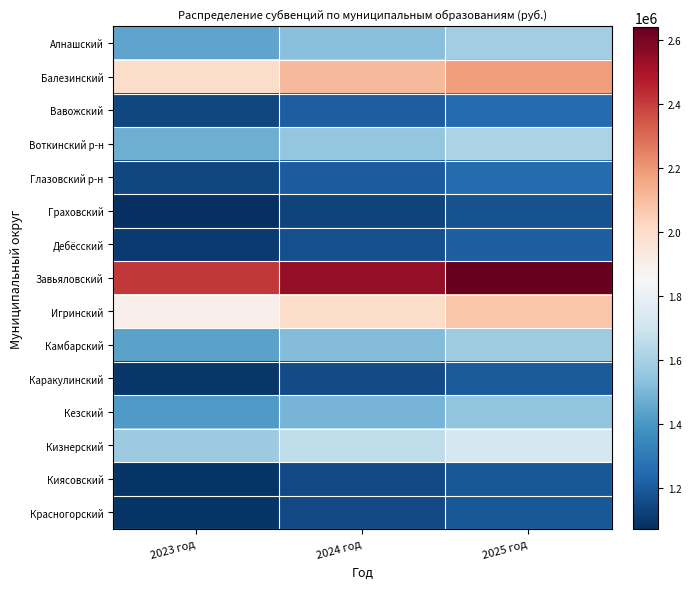

Reading left to right, extract all data points from this chart.

Алнашский: 2023 год=1444700	2024 год=1525000	2025 год=1581500
Балезинский: 2023 год=1996600	2024 год=2107500	2025 год=2185700
Вавожский: 2023 год=1143100	2024 год=1206600	2025 год=1251300
Воткинский р-н: 2023 год=1470000	2024 год=1551700	2025 год=1609200
Глазовский р-н: 2023 год=1142000	2024 год=1205500	2025 год=1250200
Граховский: 2023 год=1071800	2024 год=1131400	2025 год=1173300
Дебёсский: 2023 год=1102600	2024 год=1163900	2025 год=1207100
Завьяловский: 2023 год=2411300	2024 год=2545200	2025 год=2639600
Игринский: 2023 год=1894900	2024 год=2000200	2025 год=2074300
Камбарский: 2023 год=1438400	2024 год=1518300	2025 год=1574700
Каракулинский: 2023 год=1091100	2024 год=1151700	2025 год=1194400
Кезский: 2023 год=1412500	2024 год=1491000	2025 год=1546300
Кизнерский: 2023 год=1569700	2024 год=1656900	2025 год=1718300
Киясовский: 2023 год=1086800	2024 год=1147200	2025 год=1189800
Красногорский: 2023 год=1087000	2024 год=1147400	2025 год=1190000